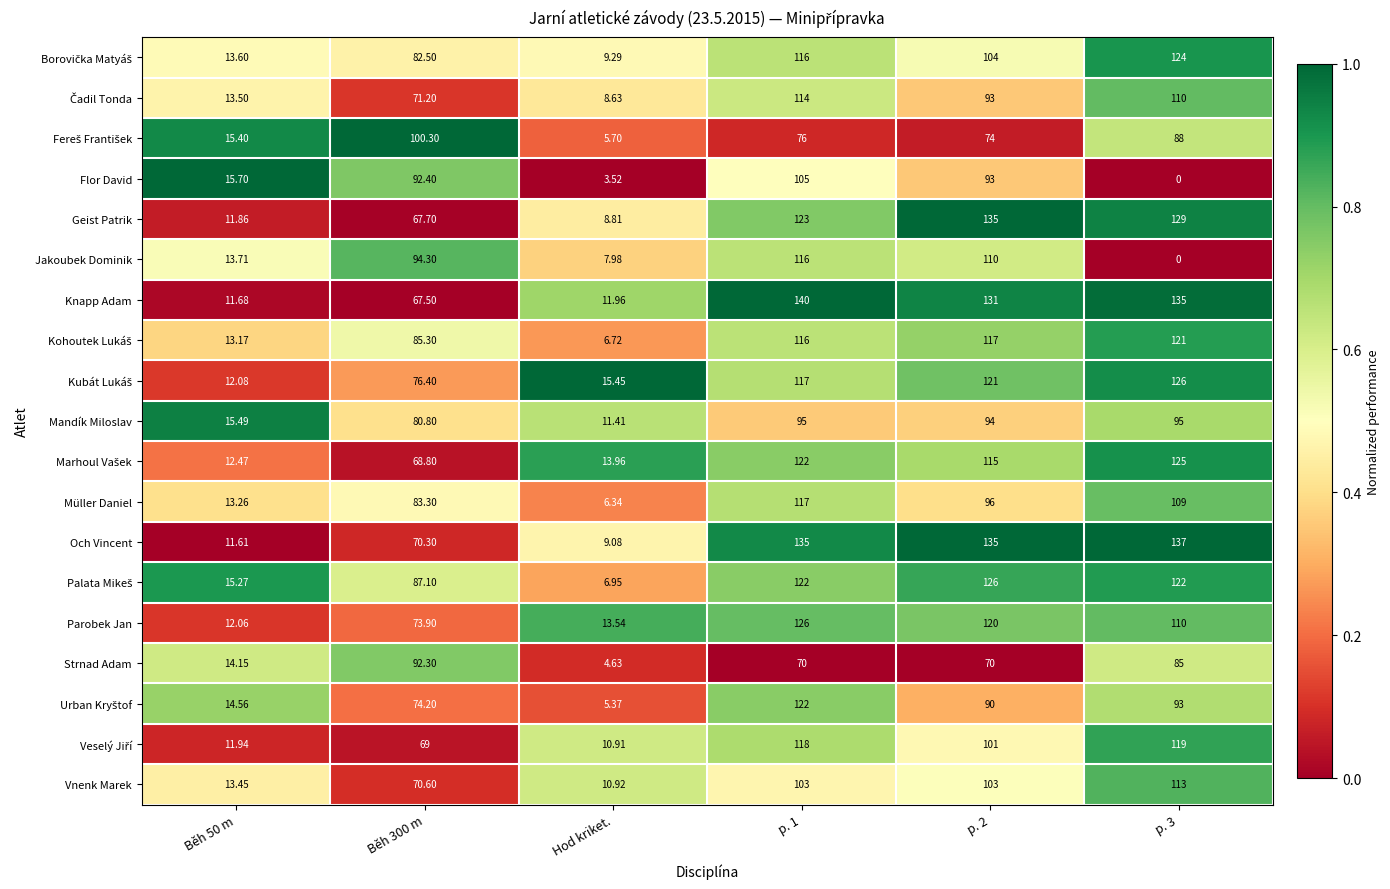

How many data points does each series have?

6